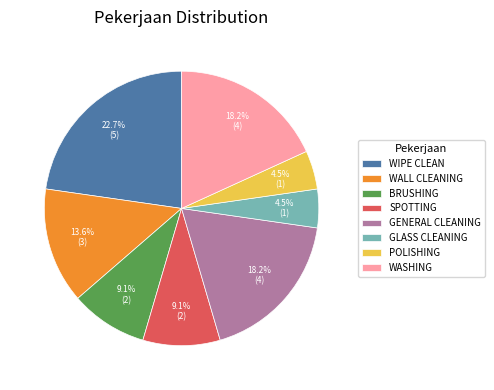

Is there any slice that represents more than half of the pie?

No